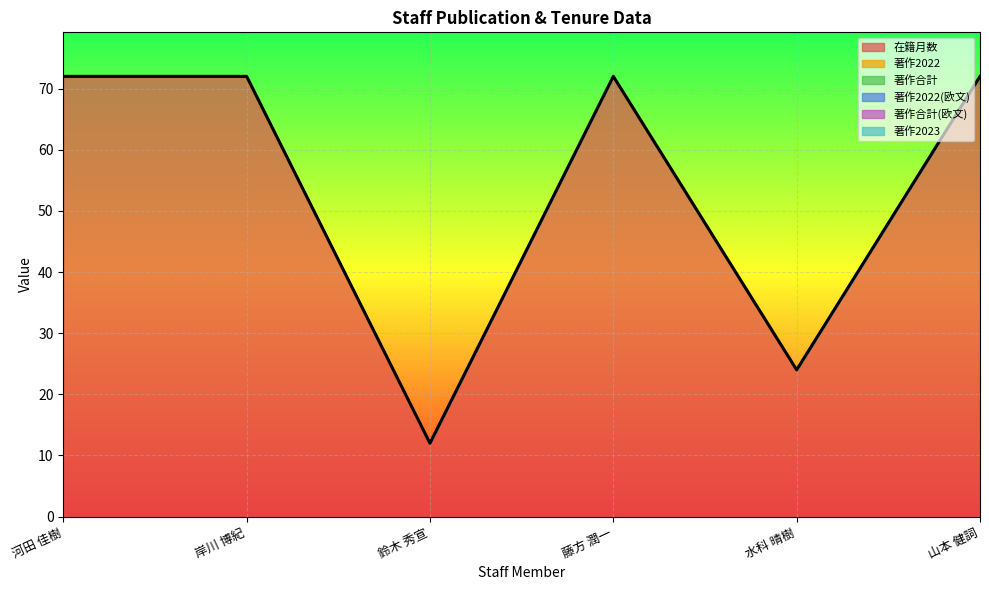

True or false: 著作2023 has more than 1 interior local peaks.

False